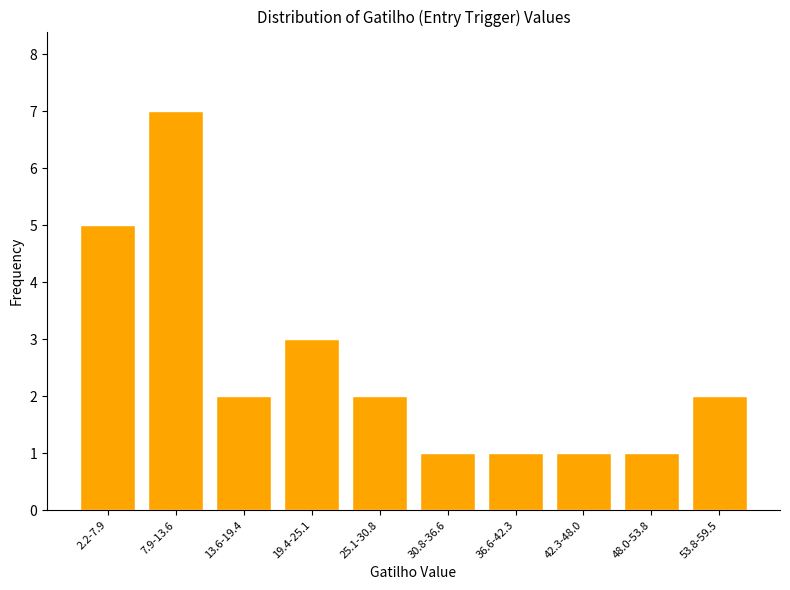

Reading left to right, transcribe all the data shown in this chart.

5	7	2	3	2	1	1	1	1	2